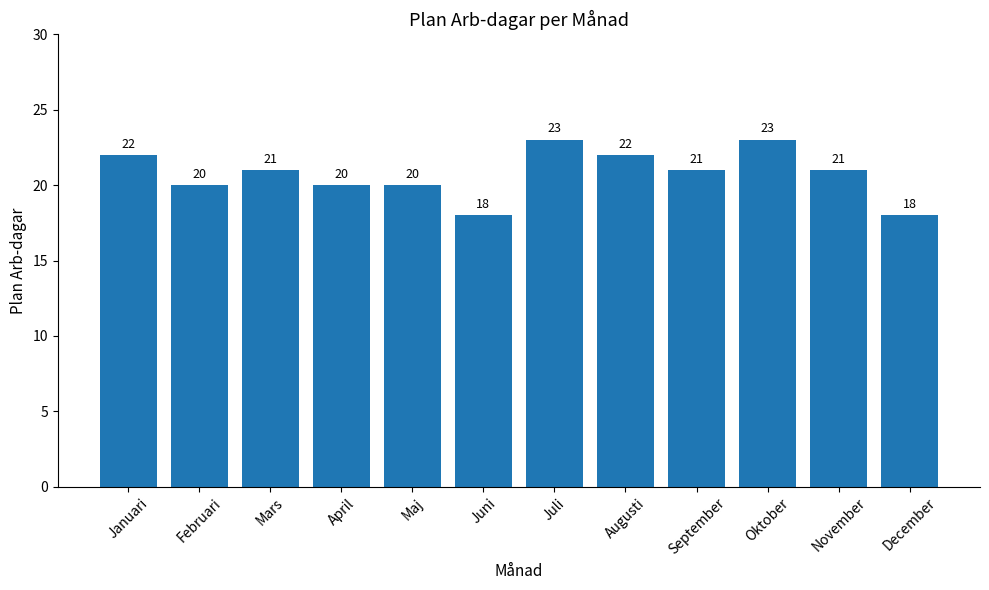

What is the sum of all values?

249